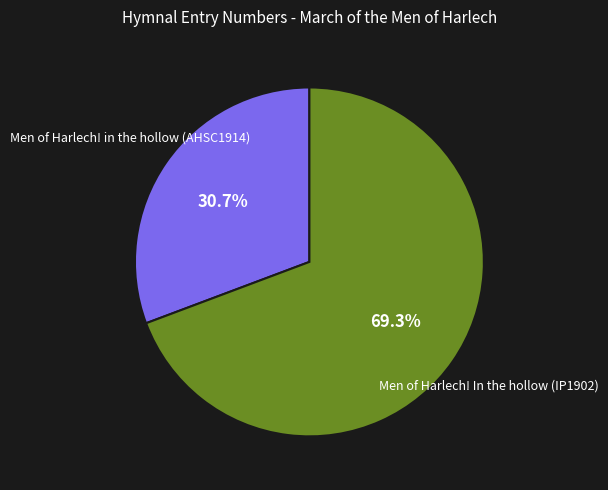

Is there a majority slice in this chart?

Yes